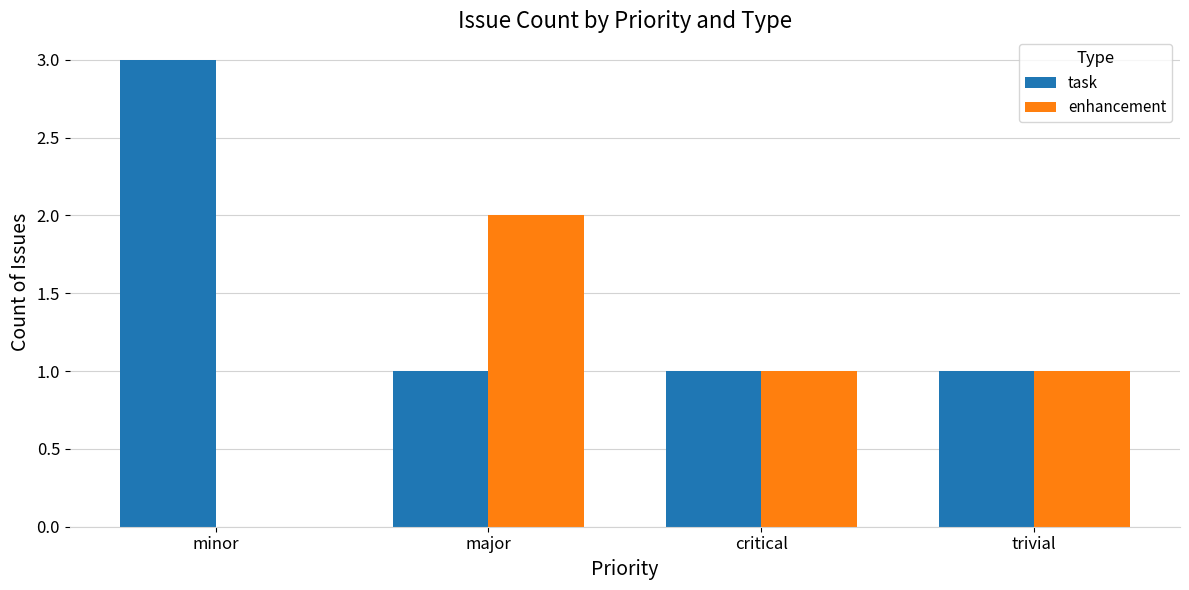

Reading left to right, extract all data points from this chart.

task: minor=3	major=1	critical=1	trivial=1
enhancement: minor=0	major=2	critical=1	trivial=1